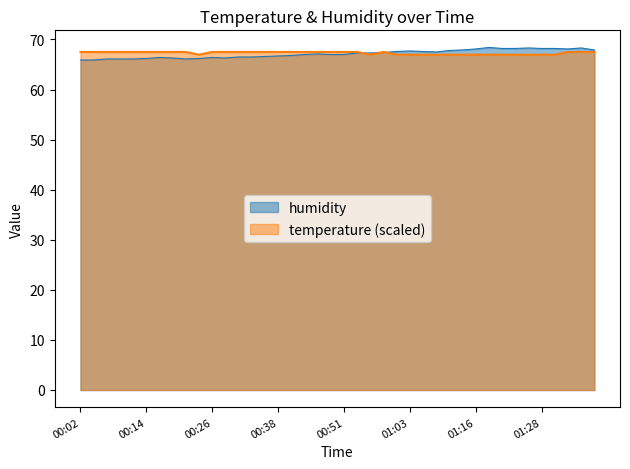

At which label does temperature first exceed 67?

00:02